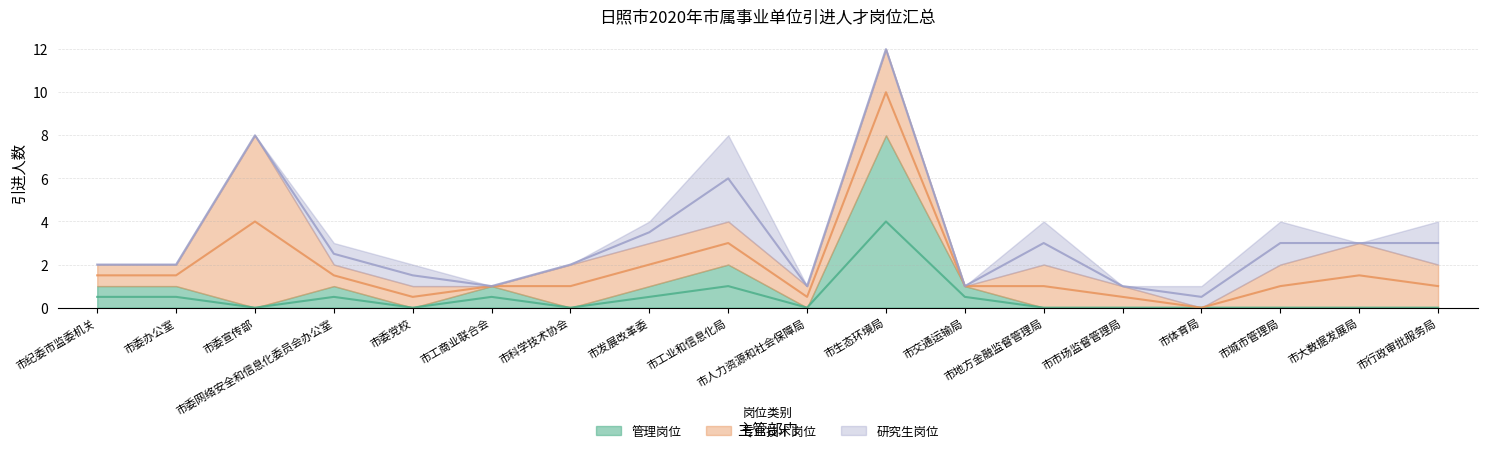

Where is the first local maximum for 专业技术岗位?

市委宣传部